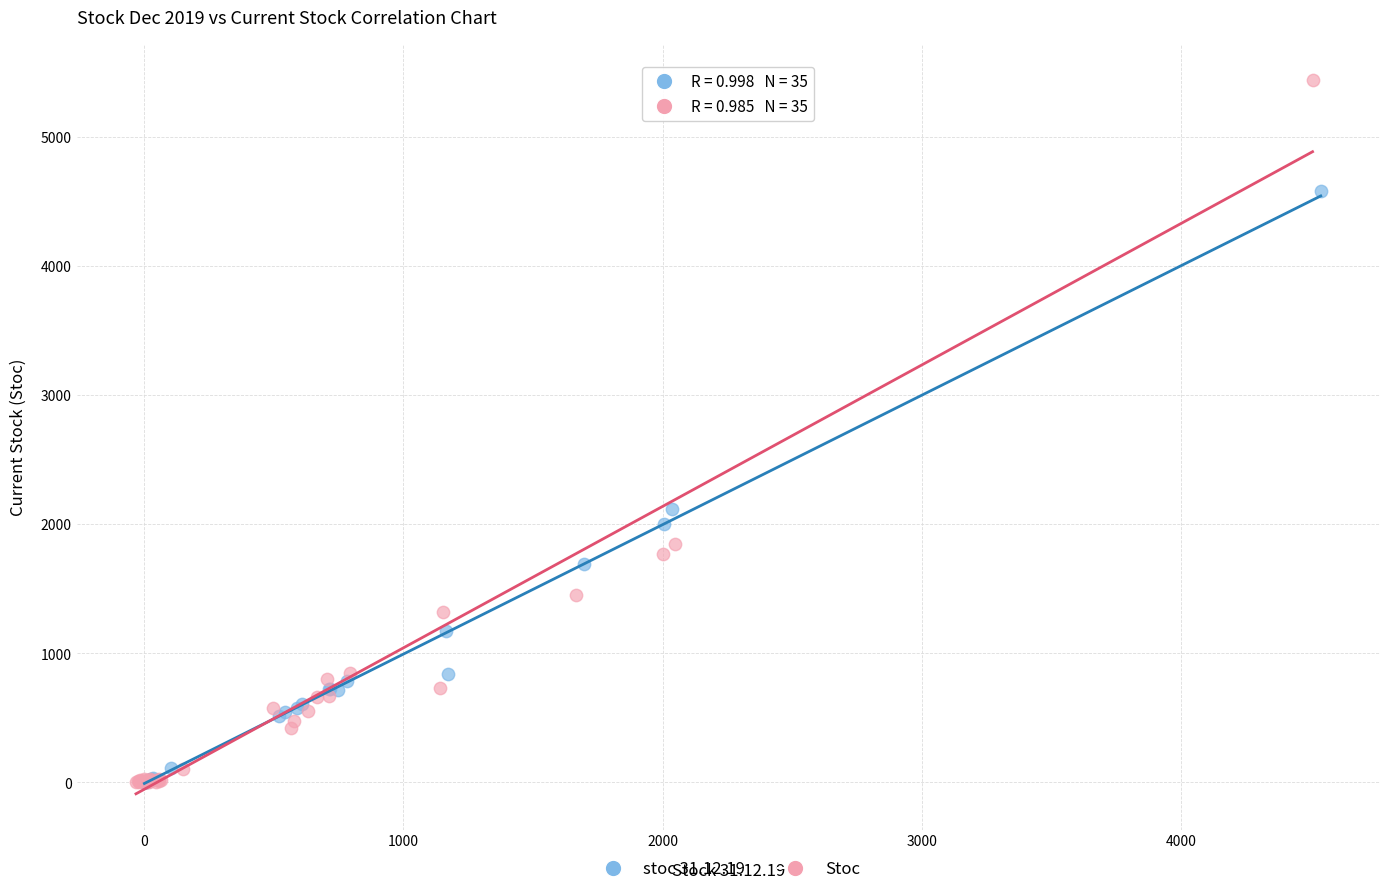

Which series has the largest Y range (max minus min)?

Stoc